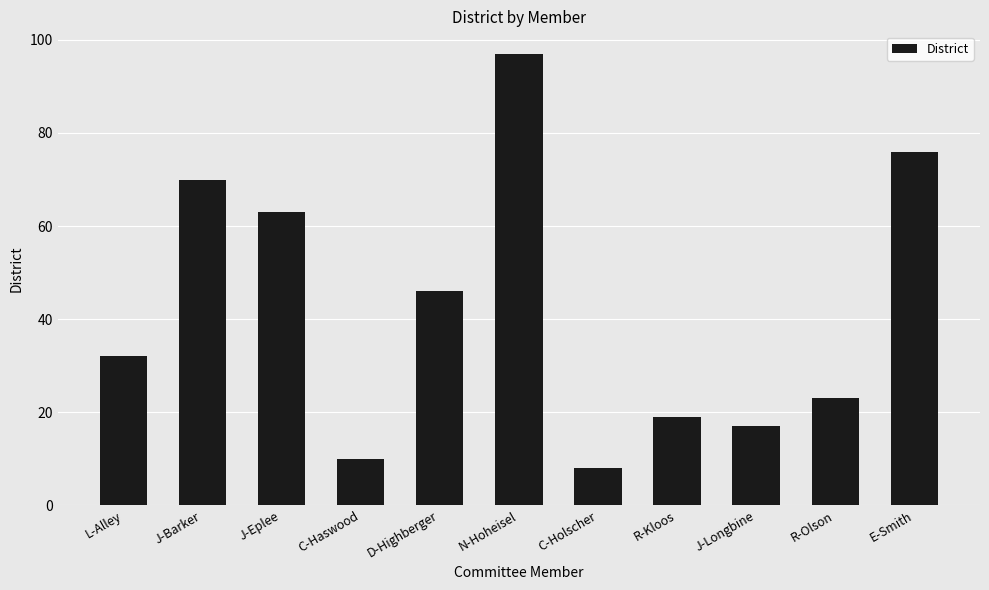

Where is the data nearest to the value 52?

D-Highberger